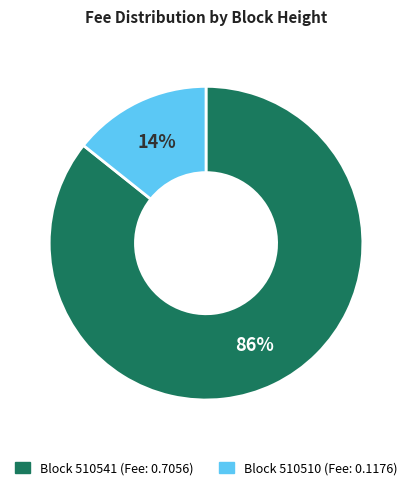

Is there any slice that represents more than half of the pie?

Yes